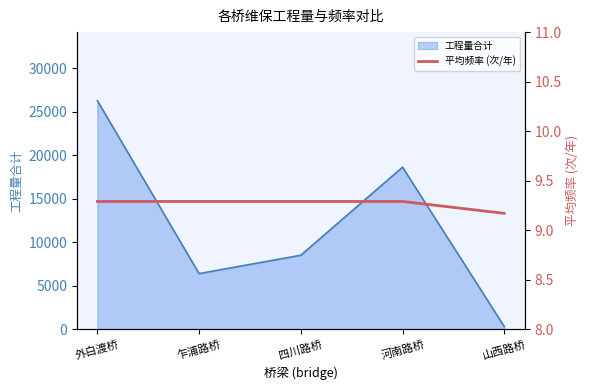

Where is the data nearest to the value 9?

山西路桥